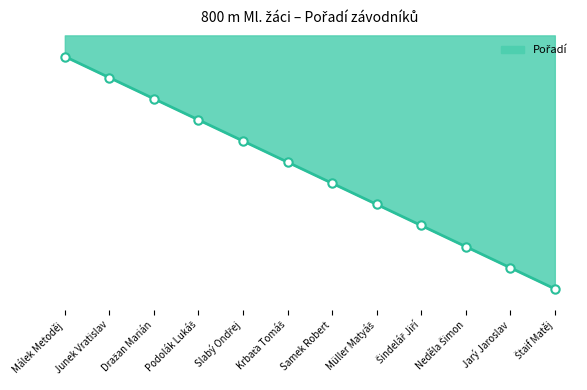

At which category does the chart reach its minimum across all series?

Málek Metoděj